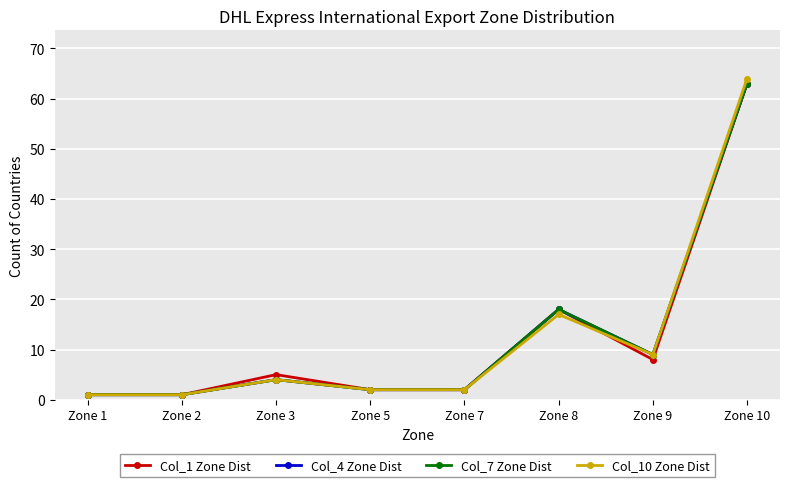

True or false: Col_1 Zone Dist and Col_4 Zone Dist cross at least once.

False